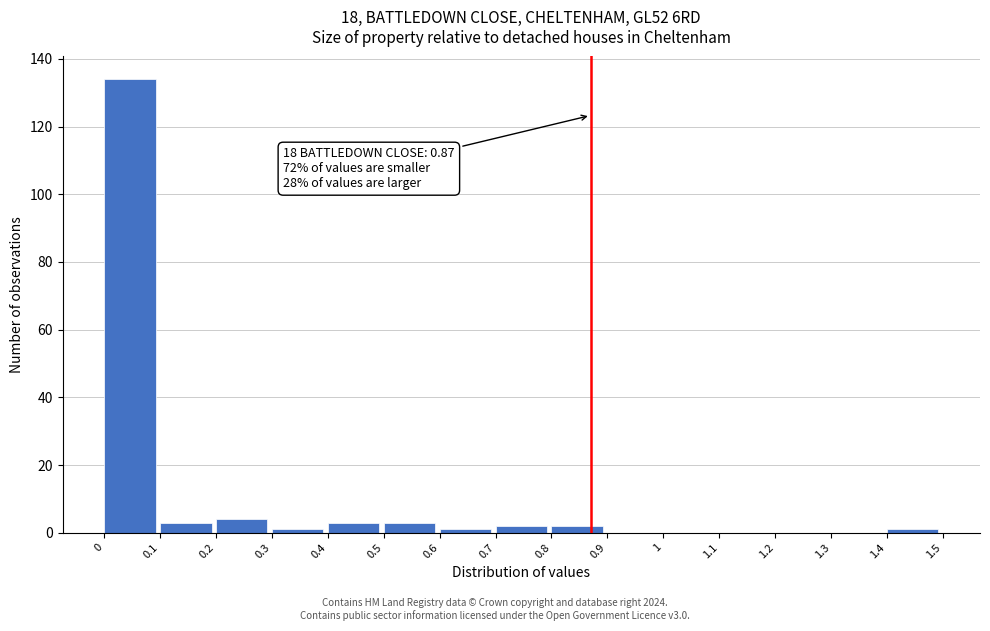

Which range on the x-axis has the tallest bar?

0 to 0.1